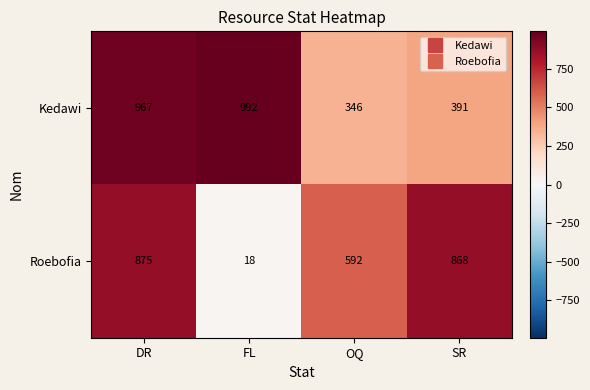

How many data points in Roebofia are less than 868?

2